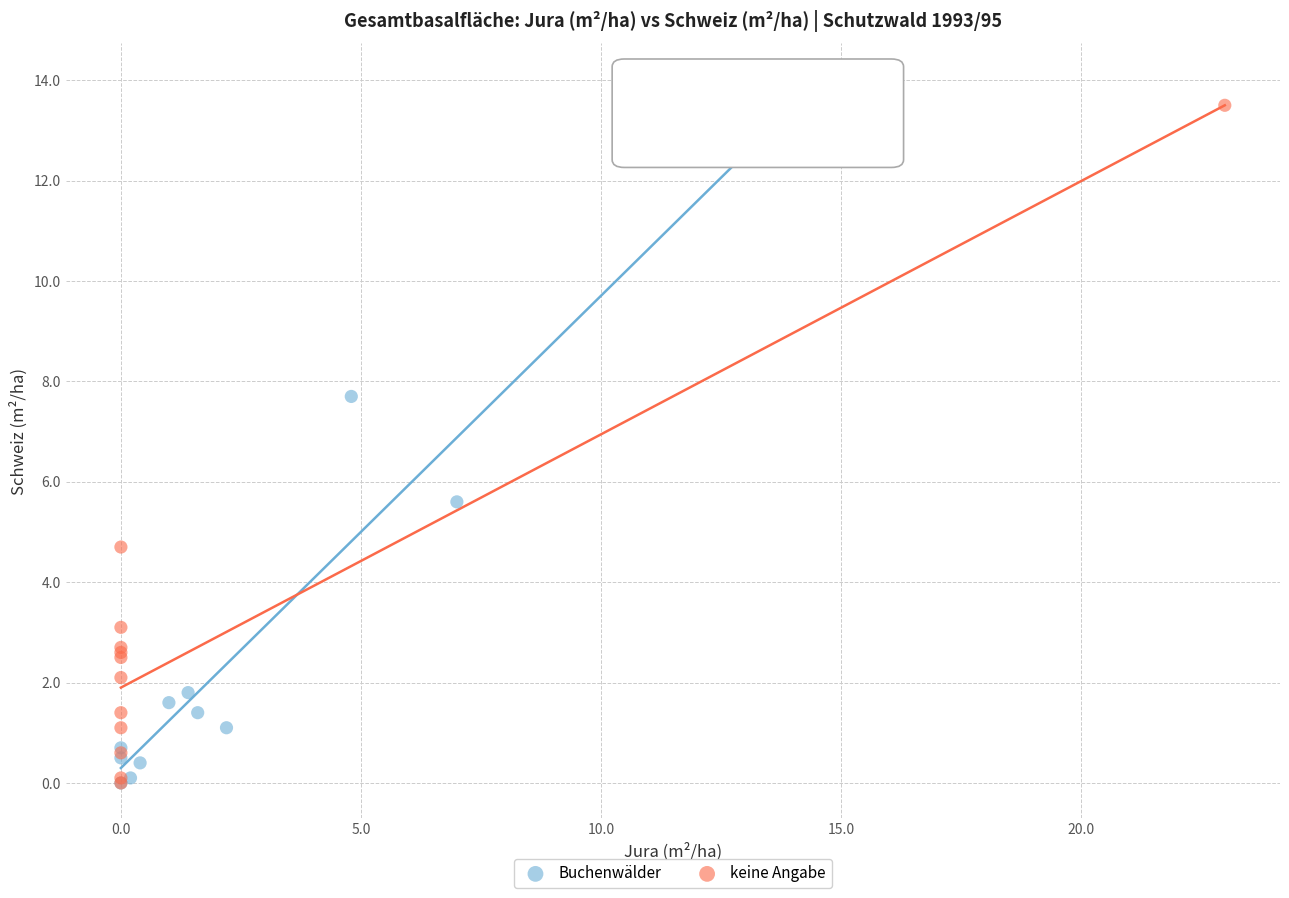

Which series reaches the maximum Y coordinate?

Buchenwälder